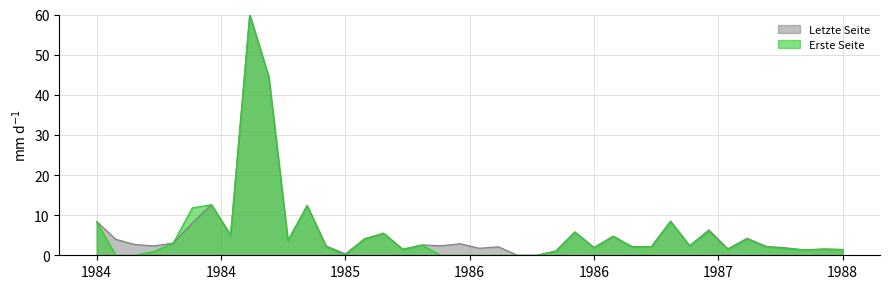

What is the highest value of the Letzte Seite series?

60.0